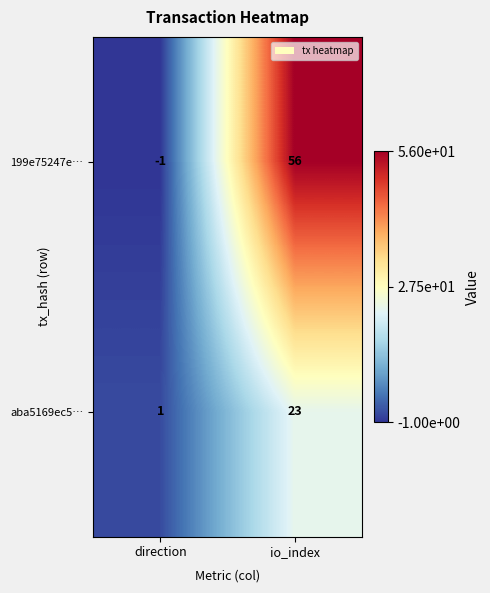

True or false: aba5169ec5… has a value of 1 at direction.

True